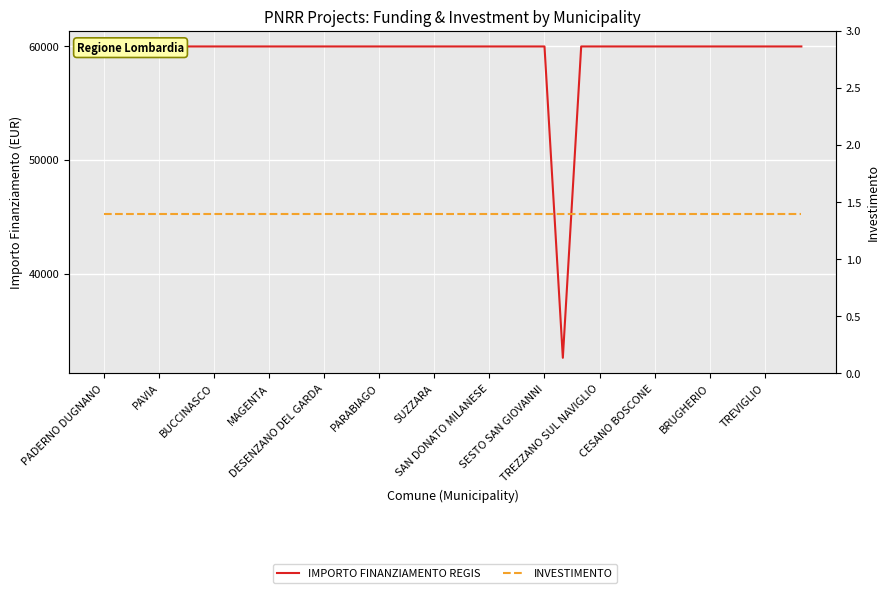

True or false: IMPORTO FINANZIAMENTO REGIS has more than 2 interior local peaks.

False